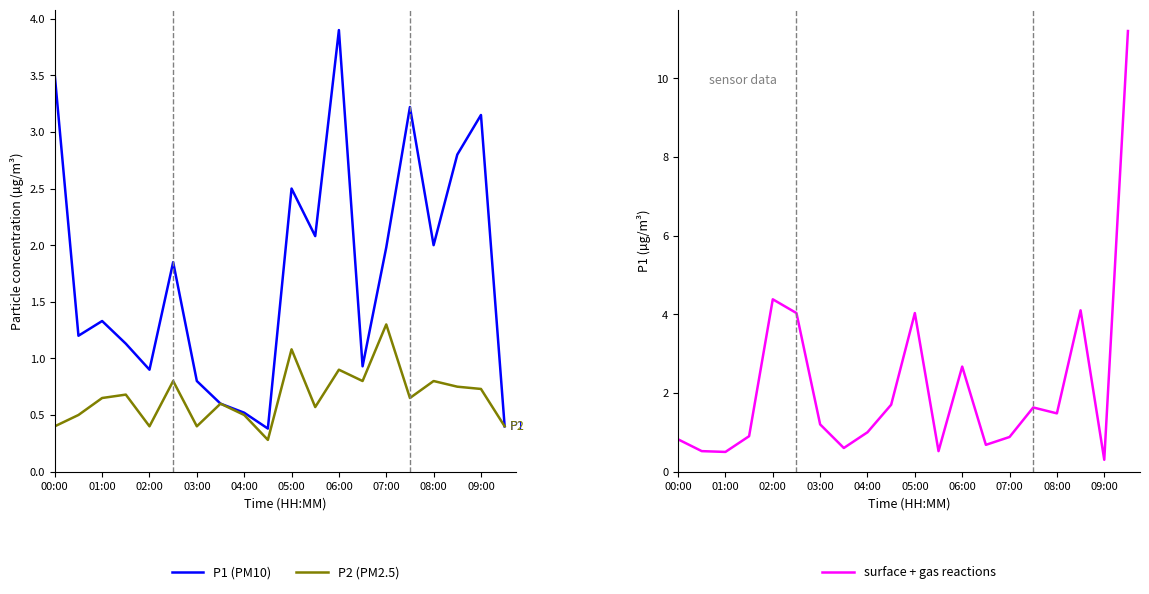

What is the average value of the P2 (PM2.5) series?

0.7